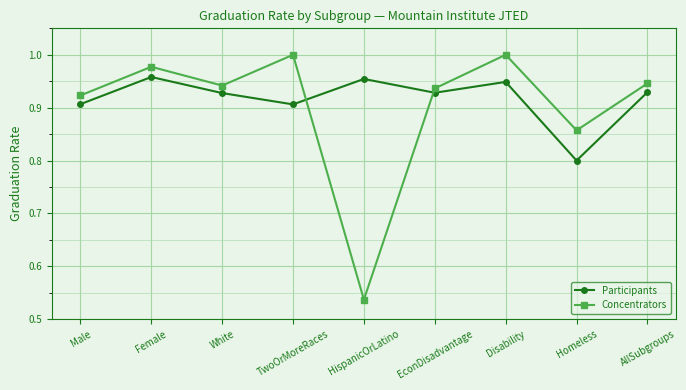

Which series has the largest total across all categories?

Participants